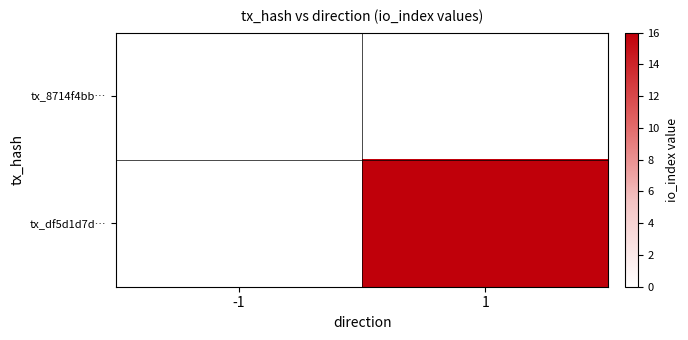

Reading left to right, what are all the values shown in this chart?

tx_8714f4bb…: -1=0	1=0
tx_df5d1d7d…: -1=0	1=16